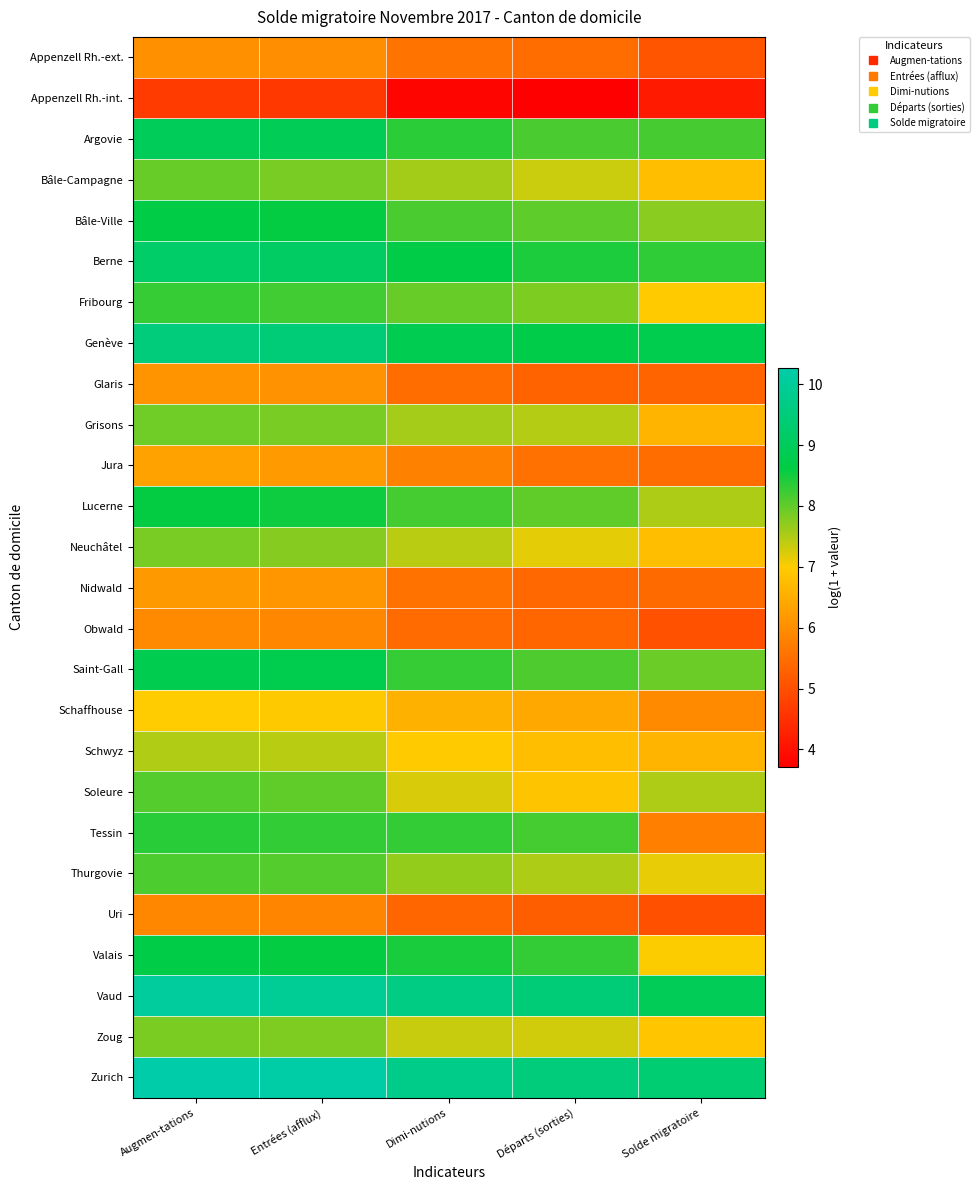

Which has a higher value, Départs (sorties) or Solde migratoire?

Départs (sorties)